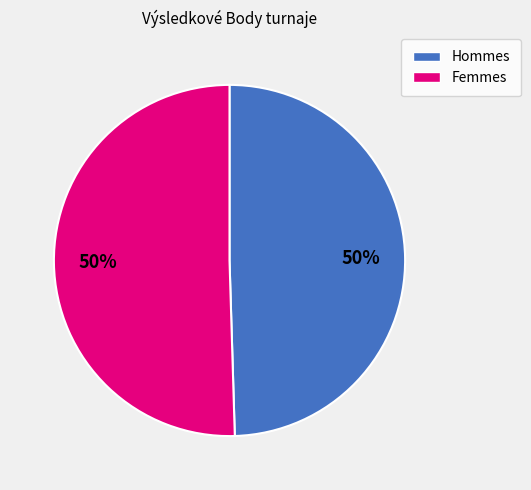

To the nearest percent, what is the average slice percentage?

50%